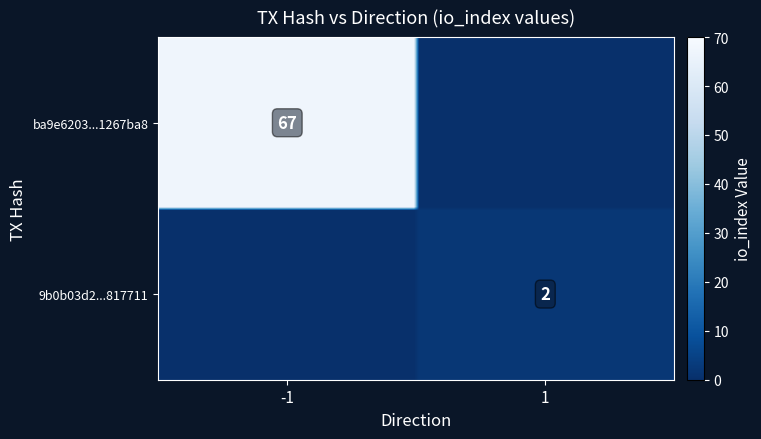

Reading left to right, extract all data points from this chart.

ba9e6203a486123d31cd817a3c87f37f1267ba8: direction=-1	io_index=67
9b0b03d2655d8e6f79dd5c0e4fa033c1f817711: direction=1	io_index=2